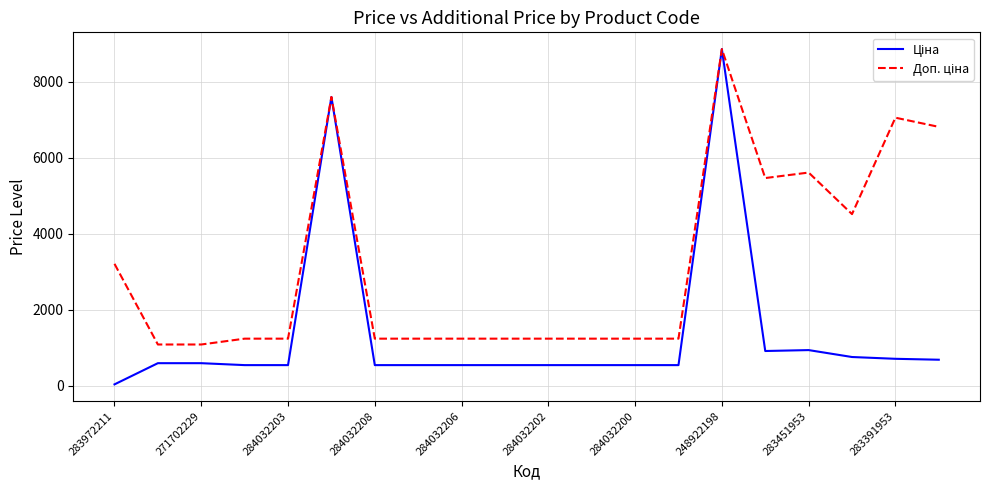

What is the greatest value displayed?

8856.7